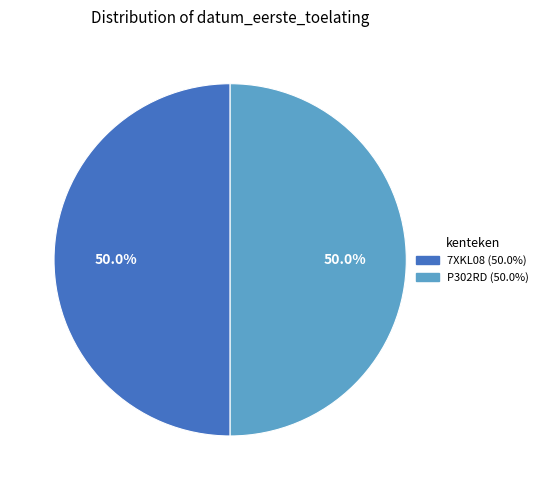

What percentage is NOT represented by 7XKL08?

50.0%